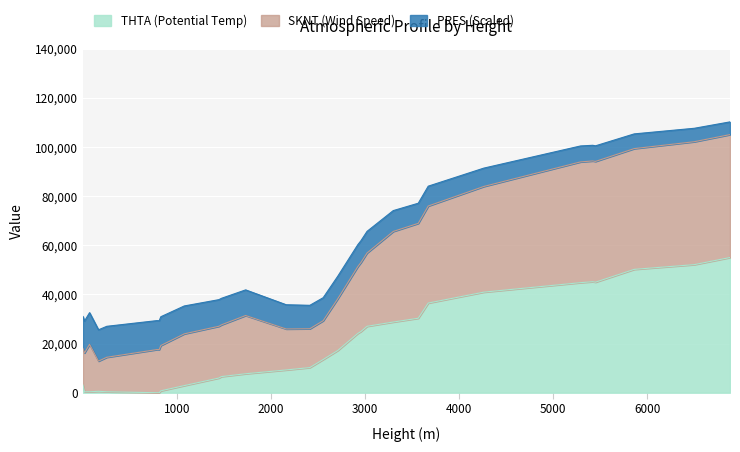

What is the maximum value for THTA (Potential Temp)?

55000.0